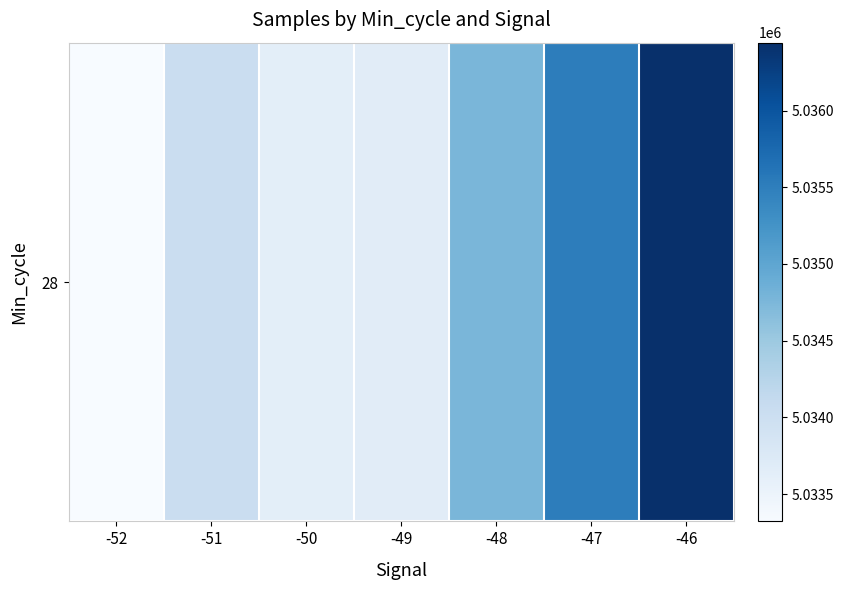

Approximately how many times larger is the value at -46 compared to -52?

1.0